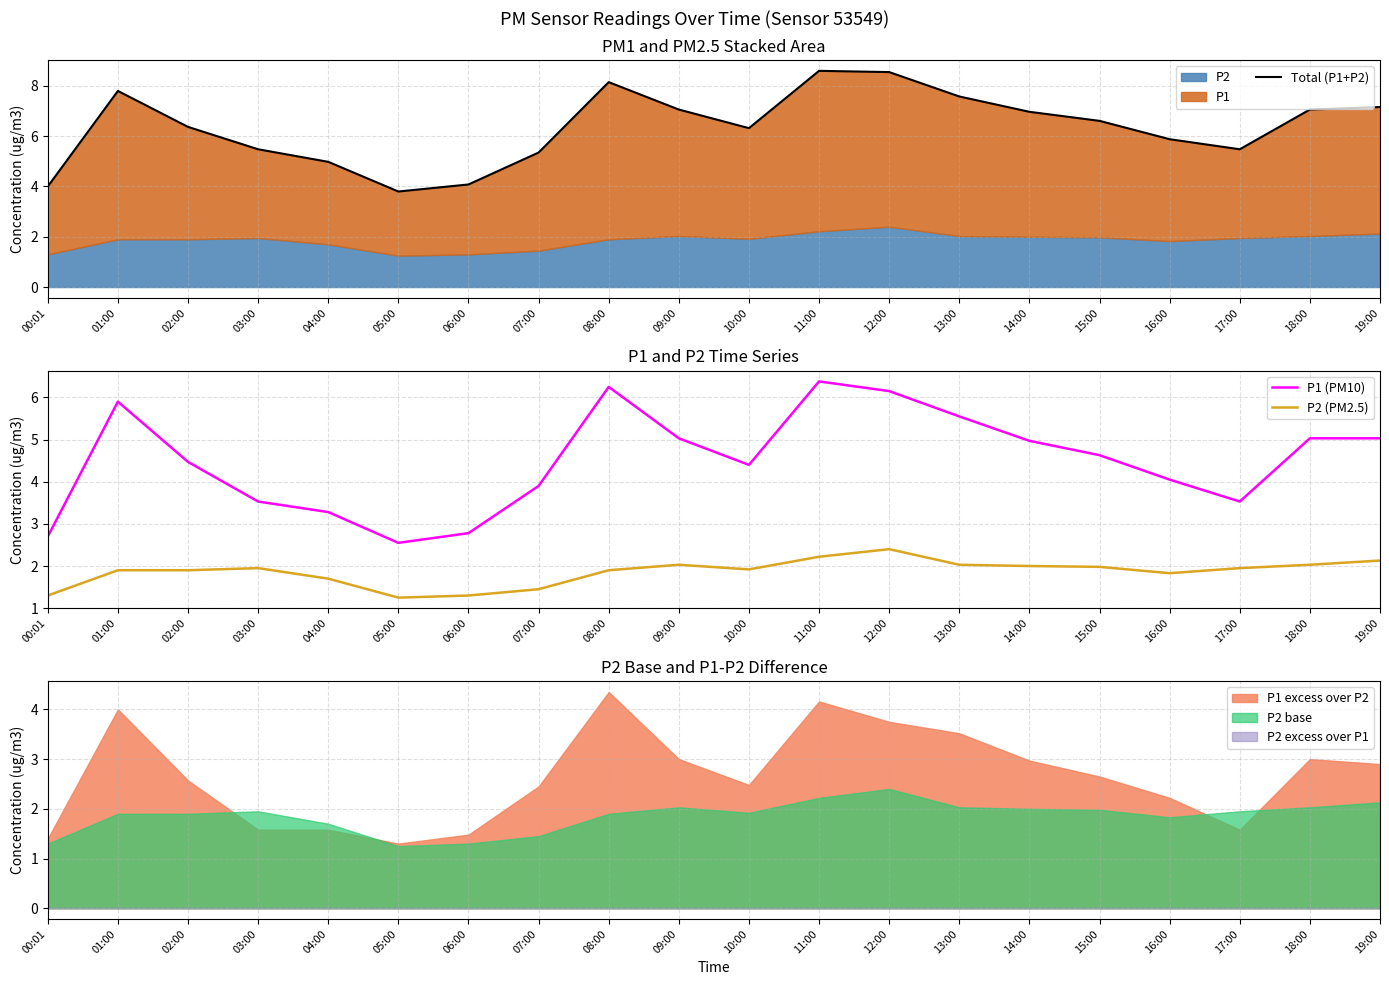

Which series has the largest range (max minus min)?

Total (P1+P2)